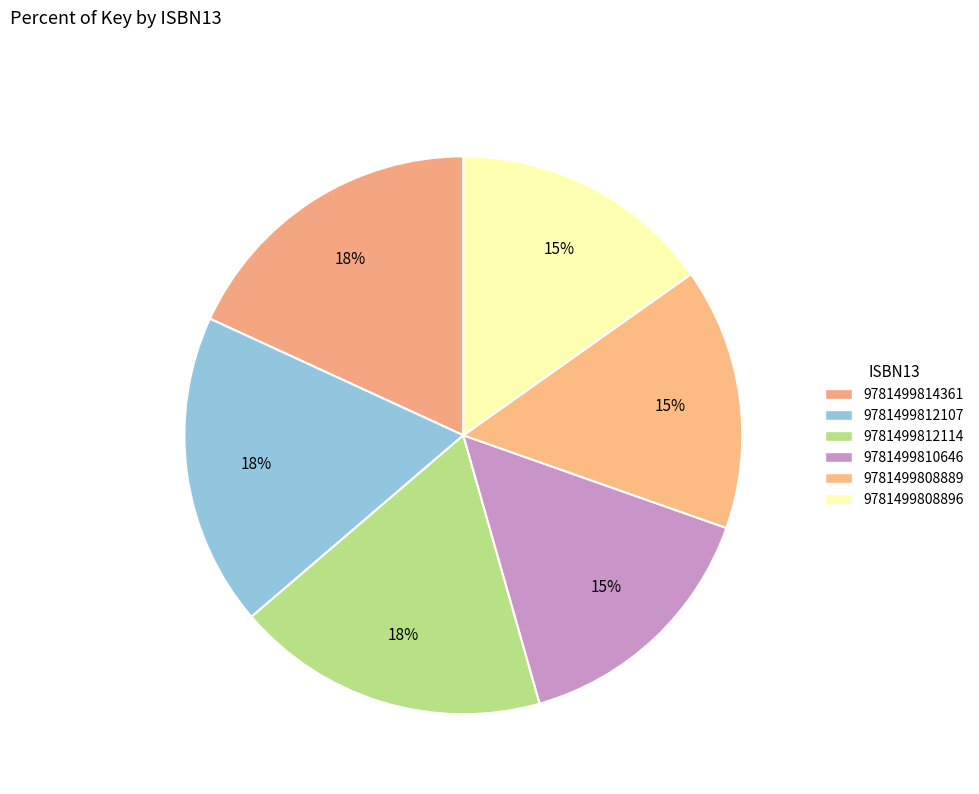

Is there a majority slice in this chart?

No